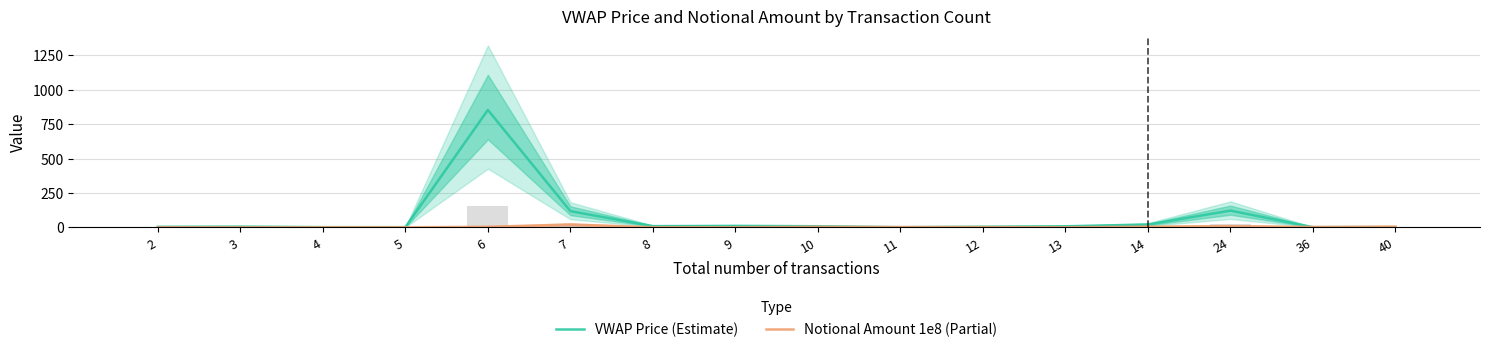

What are all the series names shown in the legend?

VWAP Price (Estimate), Notional Amount 1e8 (Partial)